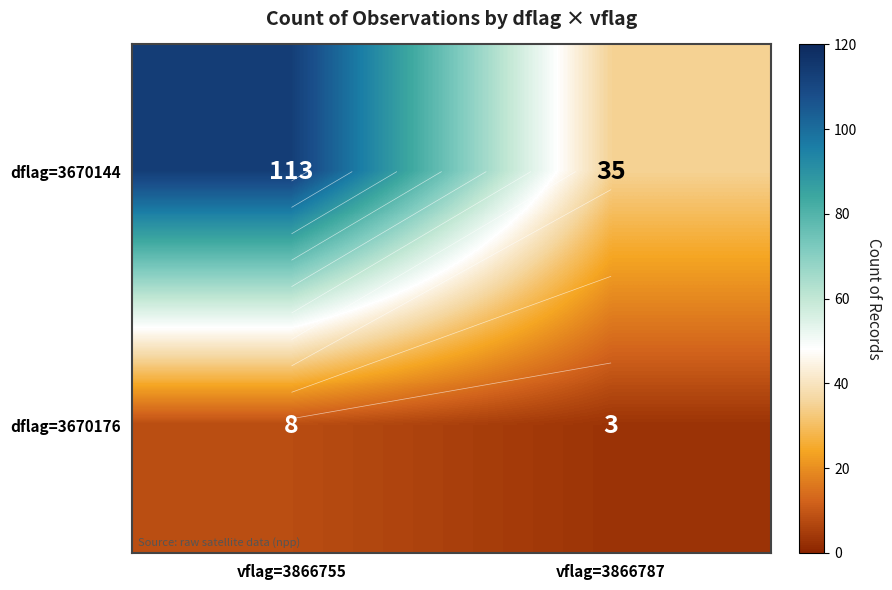

Which series changed the most between vflag=3866755 and vflag=3866787?

dflag=3670144